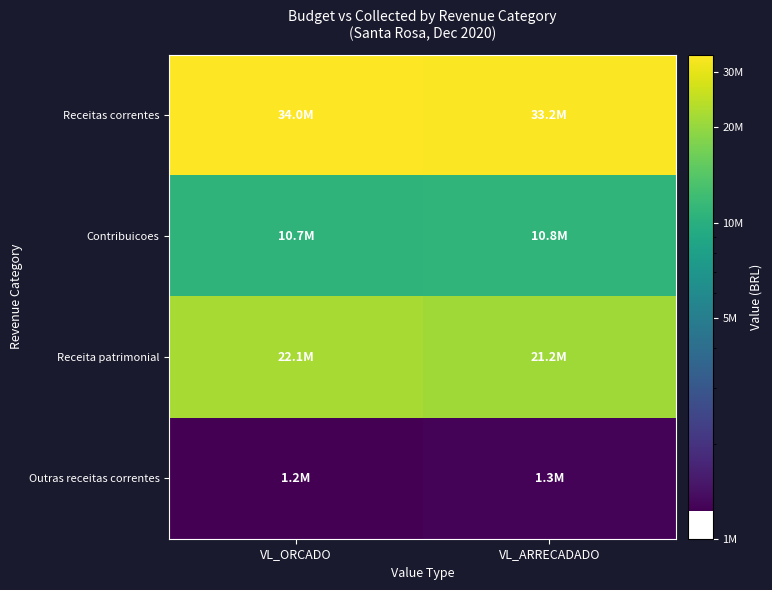

Rank the series by their maximum value, from highest to lowest.

Receitas correntes, Receita patrimonial, Contribuicoes, Outras receitas correntes